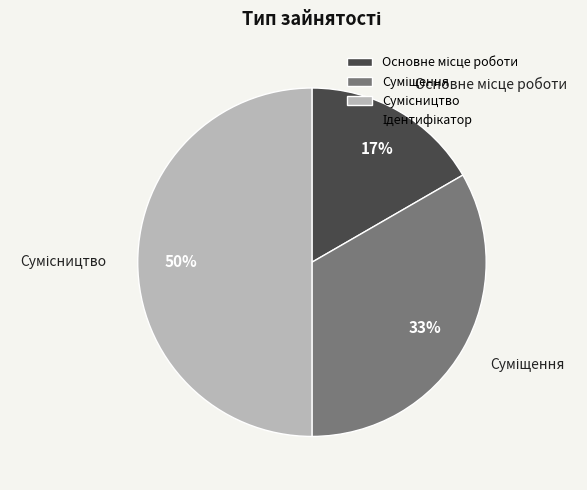

To the nearest percent, what is the average slice percentage?

33%